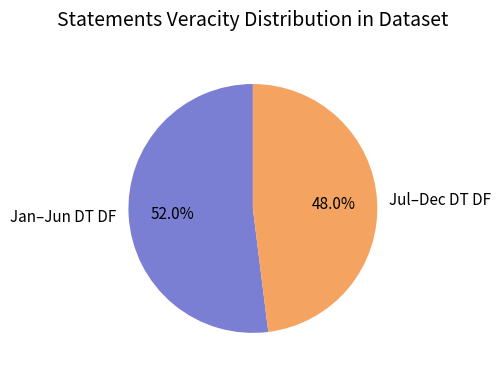

Count the number of slices in the pie.

2